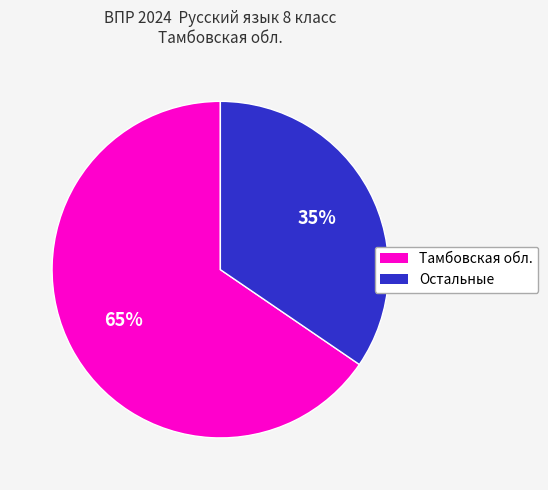

How many segments does this pie chart have?

2